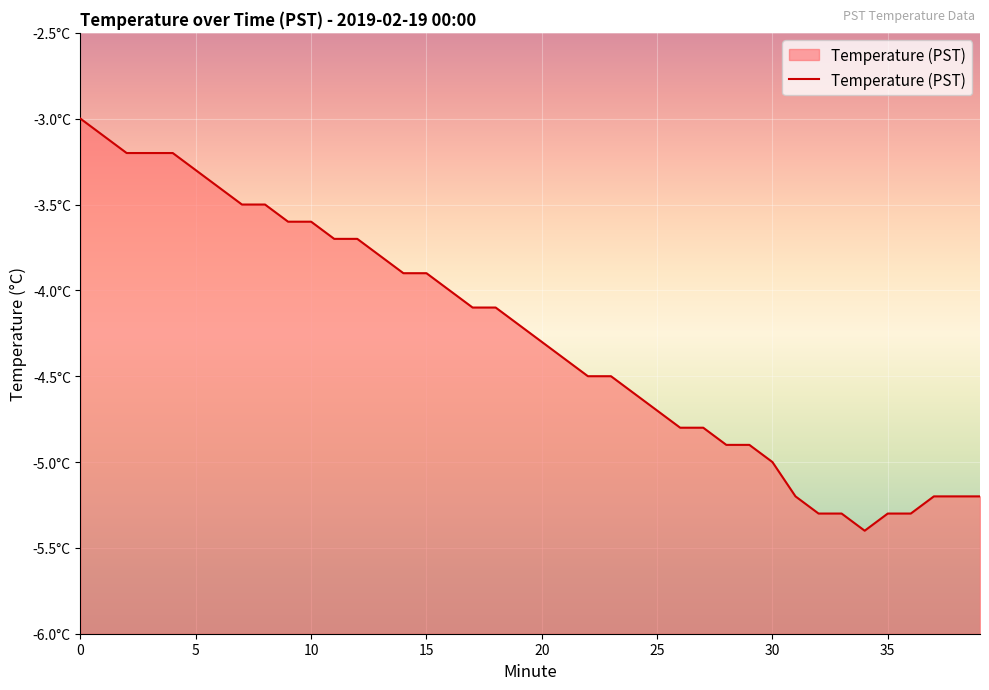

How many points are lower than both their immediate neighbors (excluding endpoints)?

1